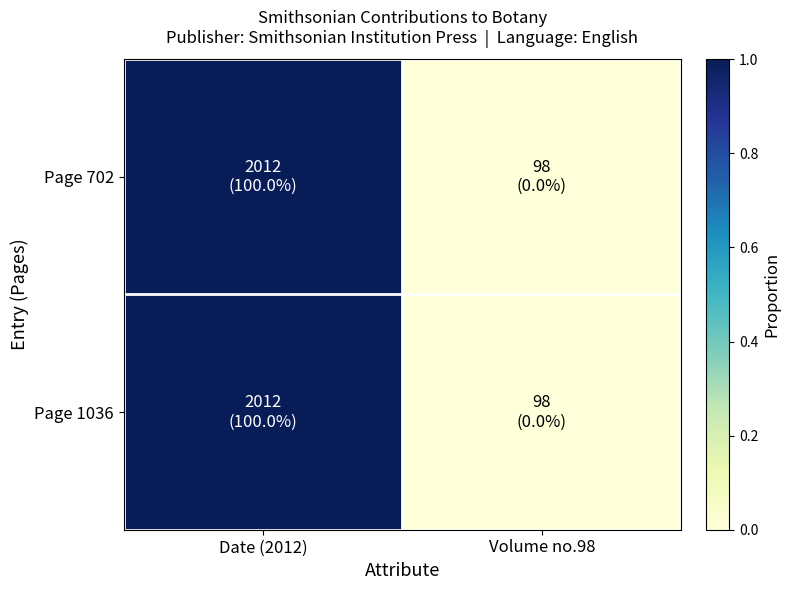

Reading left to right, transcribe all the data shown in this chart.

Page 702: Date (2012)=1.0	Volume no.98=0.0
Page 1036: Date (2012)=1.0	Volume no.98=0.0